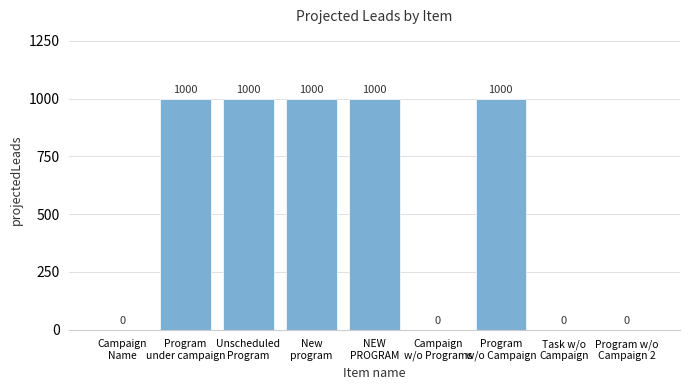

The value at Campaign
w/o Programs is -406. True or false?

False